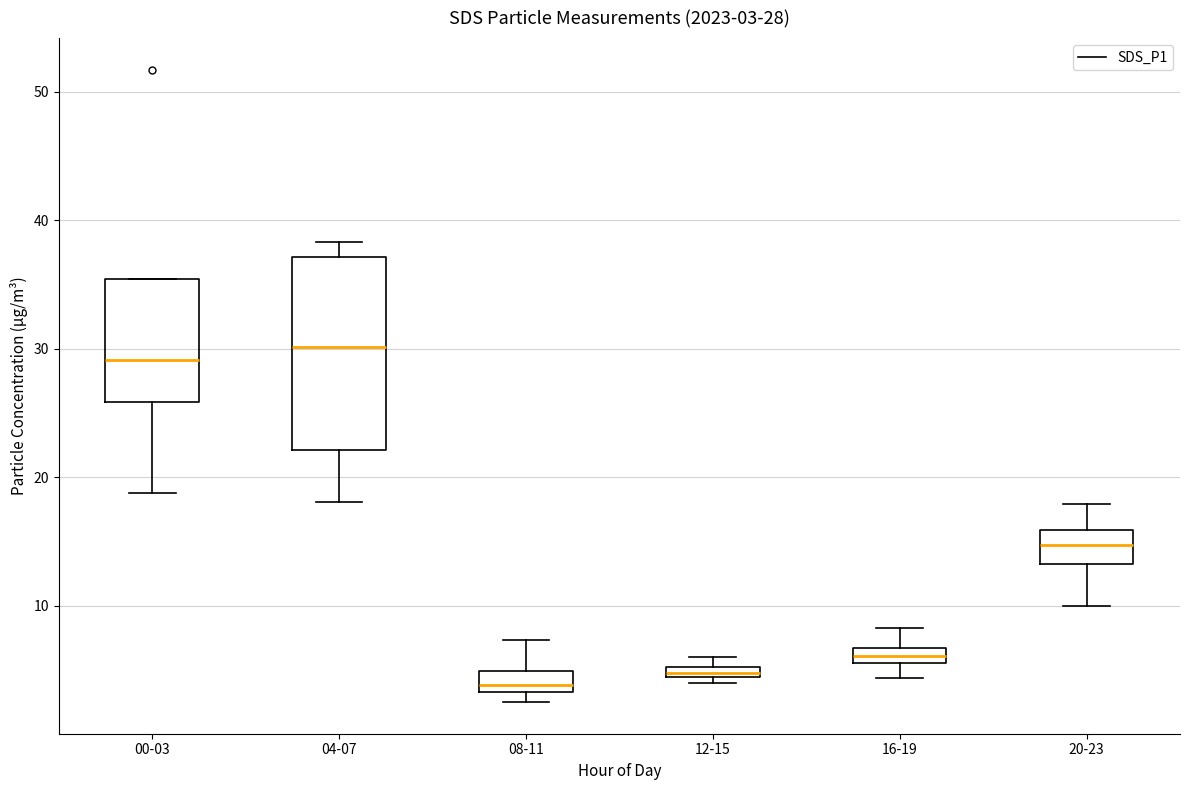

Which box's median line is the highest?

04-07